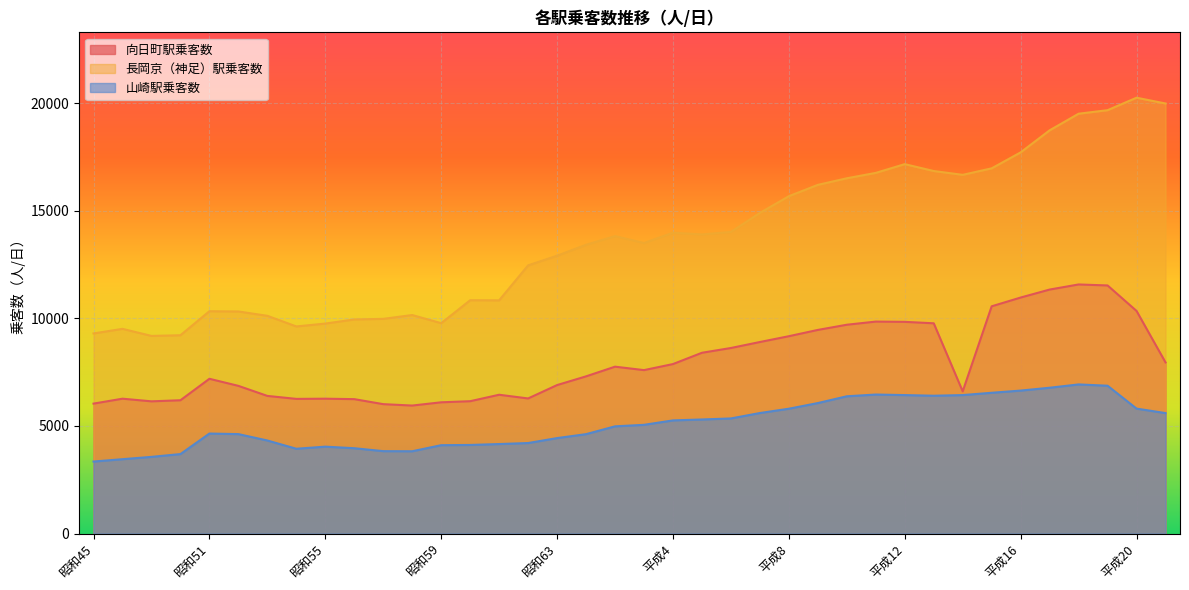

Between 昭和58 and 平成2, which series saw the biggest shift?

長岡京（神足）駅乗客数